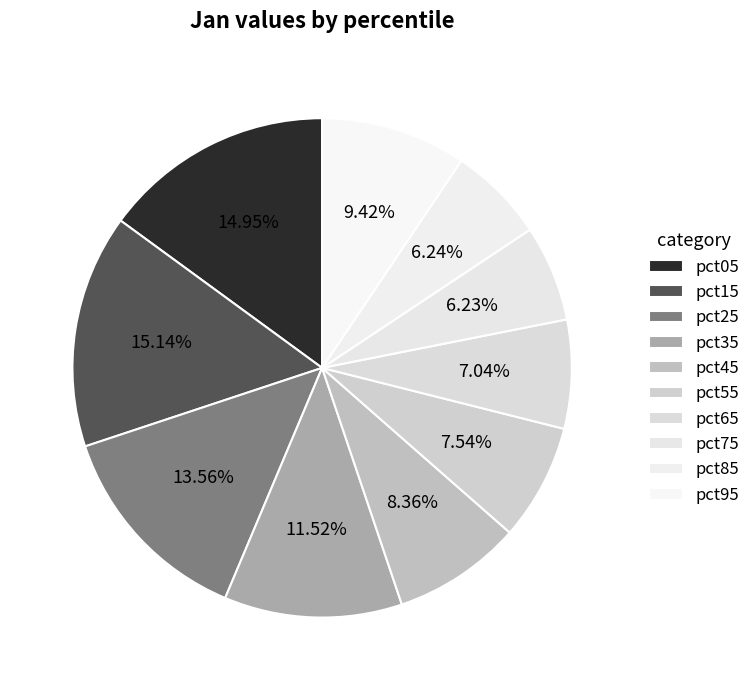

What percentage is the pct05 slice, to the nearest percent?

15%